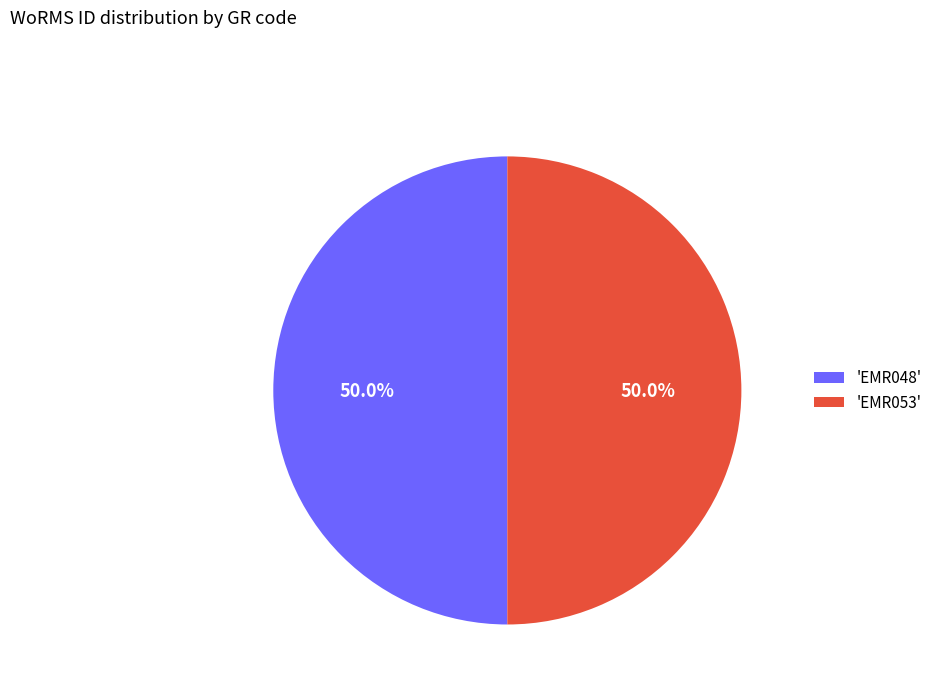

What portion of the pie excludes 'EMR053'?

50.0%